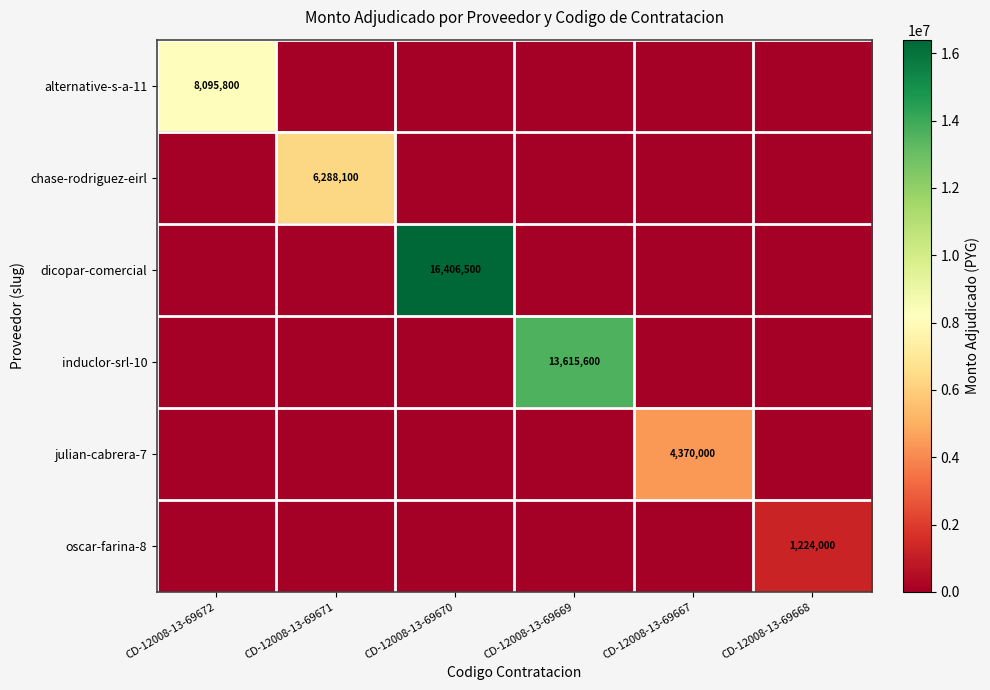

Is the value of induclor-srl-10 at CD-12008-13-69669 greater than the value of alternative-s-a-11 at CD-12008-13-69672?

Yes